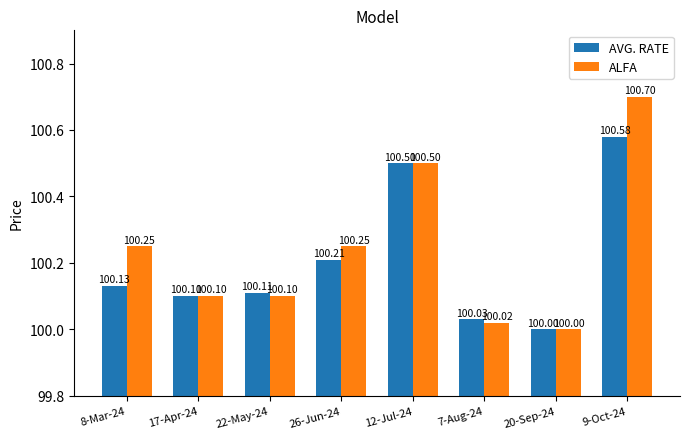

Rank the series at 9-Oct-24 from lowest to highest value.

AVG. RATE, ALFA